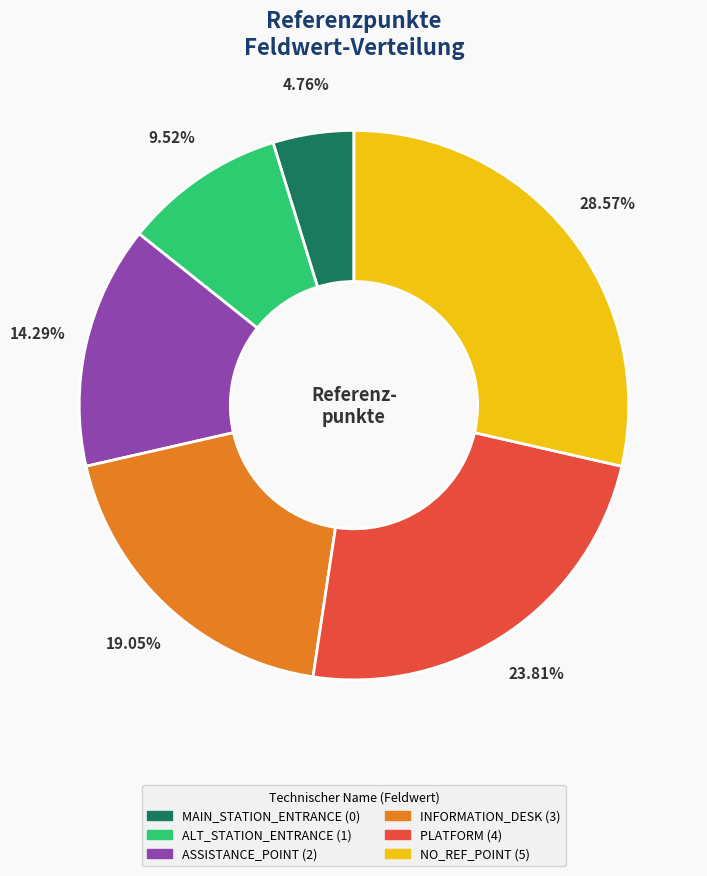

The PLATFORM slice represents 15% of the pie. True or false?

False